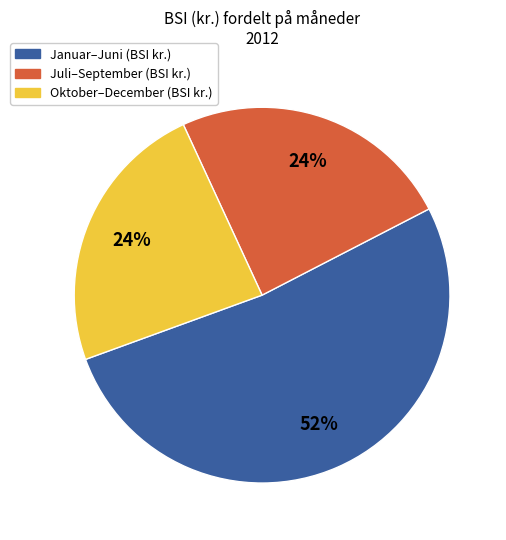

To the nearest percent, what is the average slice percentage?

33%